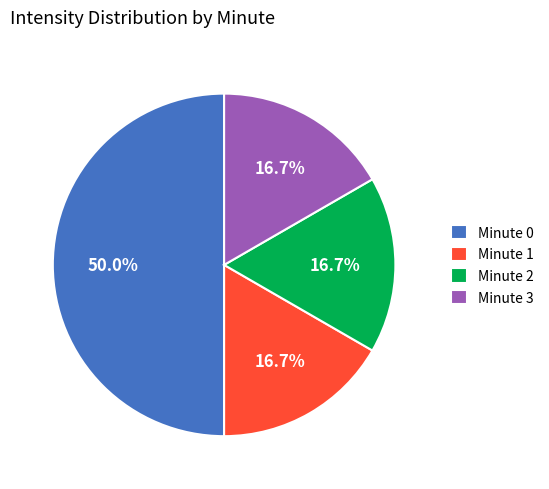

To the nearest percent, what portion does Minute 0 represent?

50%